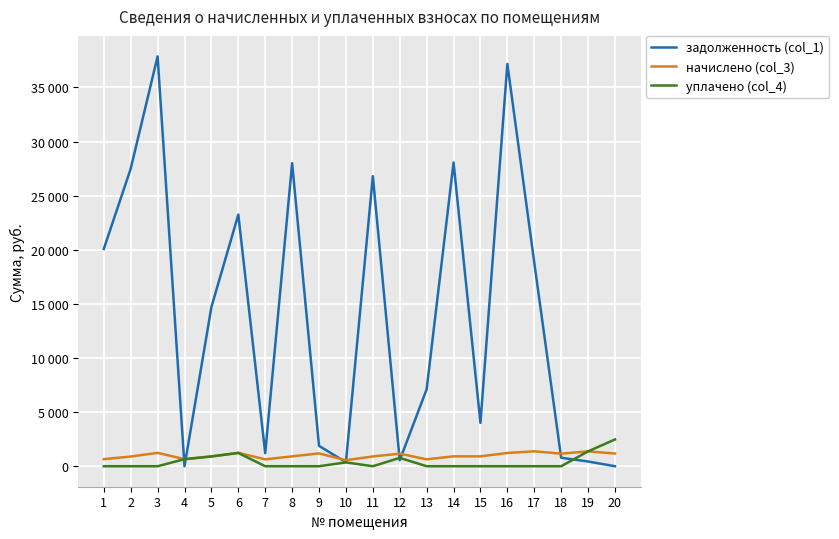

What is the difference between the maximum and second lowest values in the задолженность (col_1) series?

37872.0